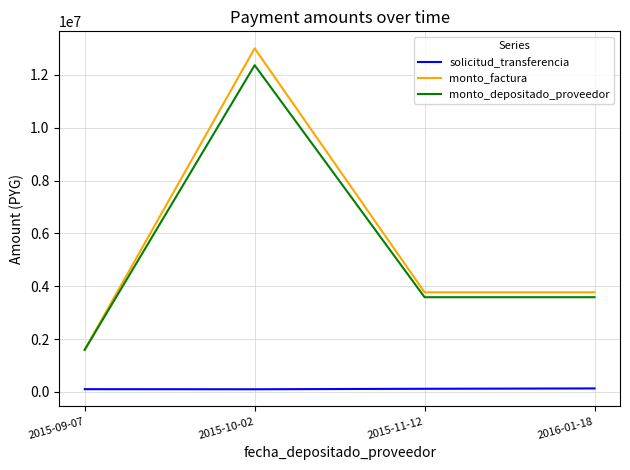

The value of monto_factura at 2015-10-02 is 4072050. True or false?

False